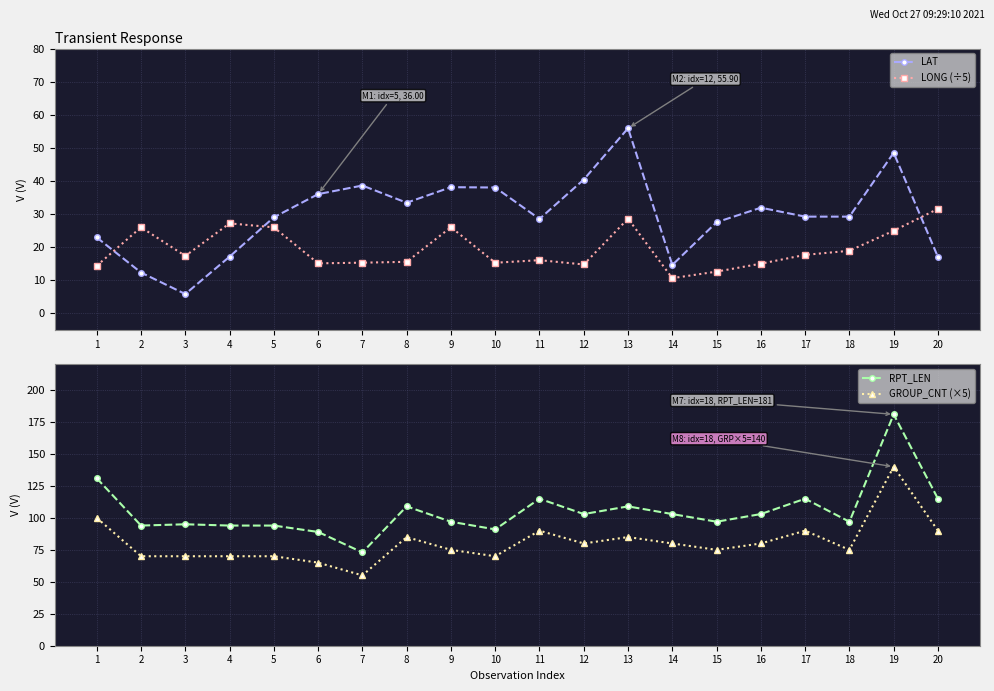

What is the greatest value displayed?

181.0